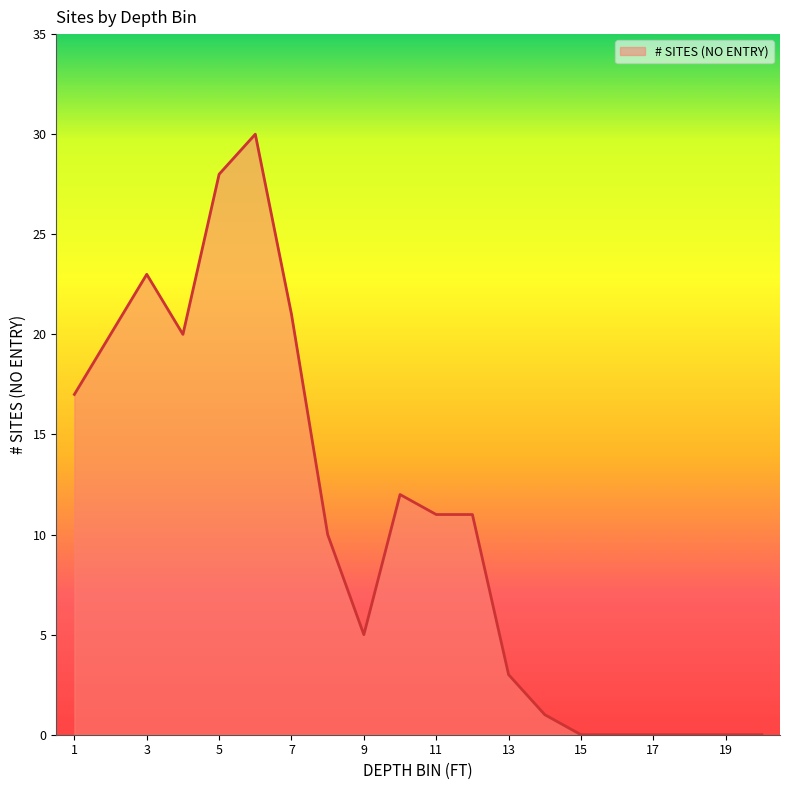

What is the difference between the maximum and minimum values?

30